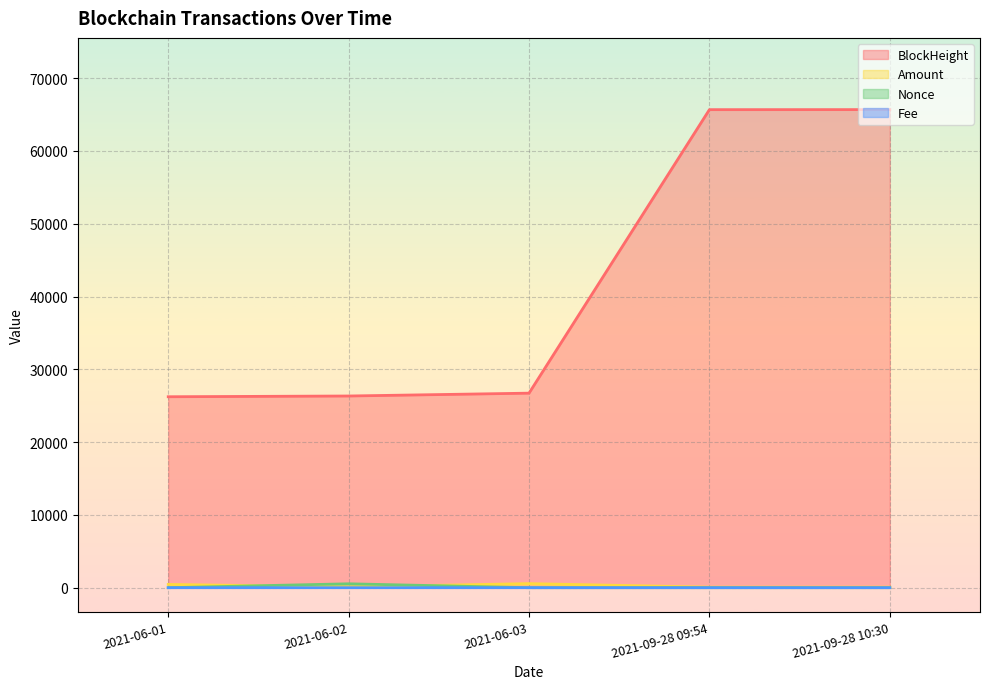

What is the label of the 5th point from the left?

2021-09-28 10:30